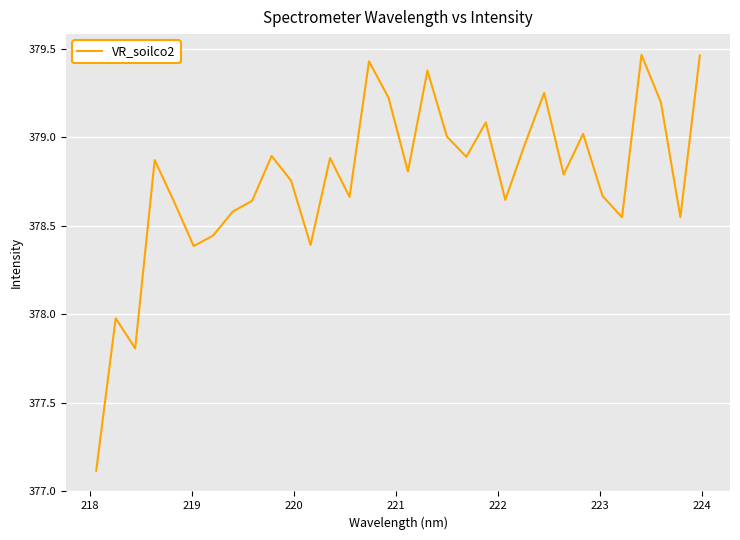

What is the difference between the maximum and minimum values?

2.4